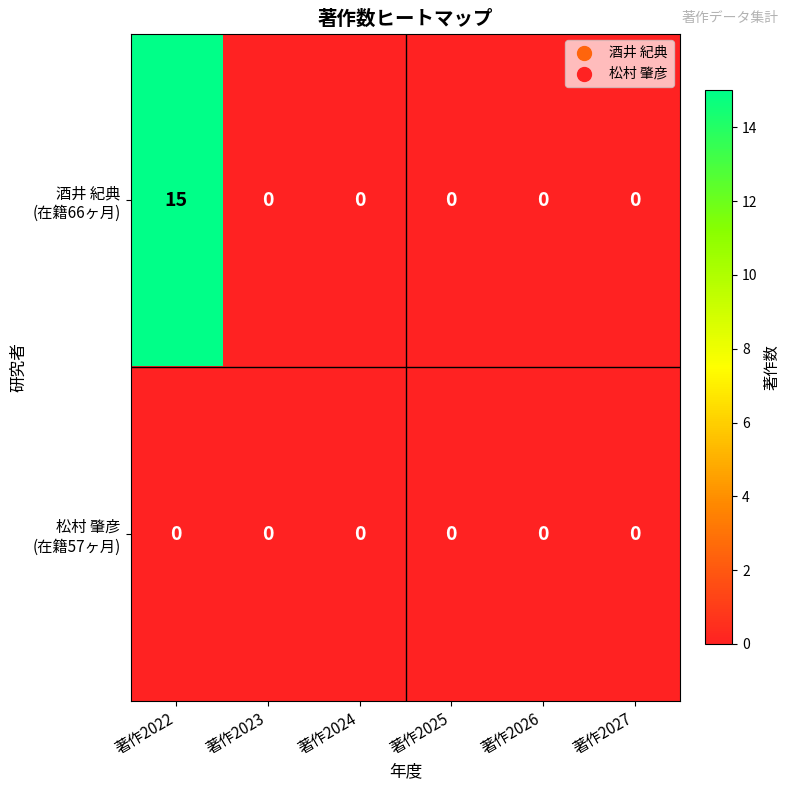

At which category is the sum across all series the highest?

著作2022